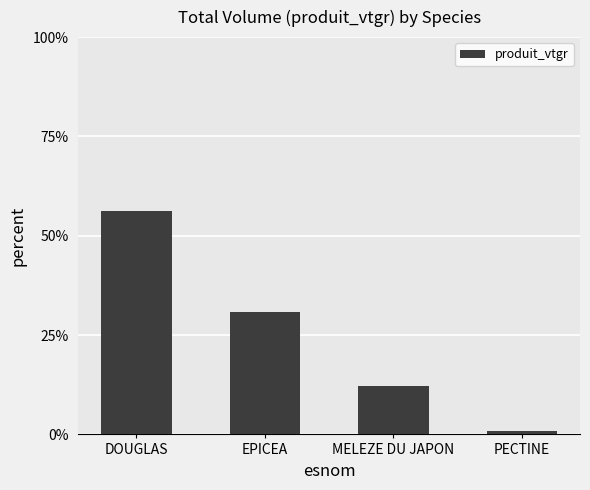

Are the bars horizontal?

No